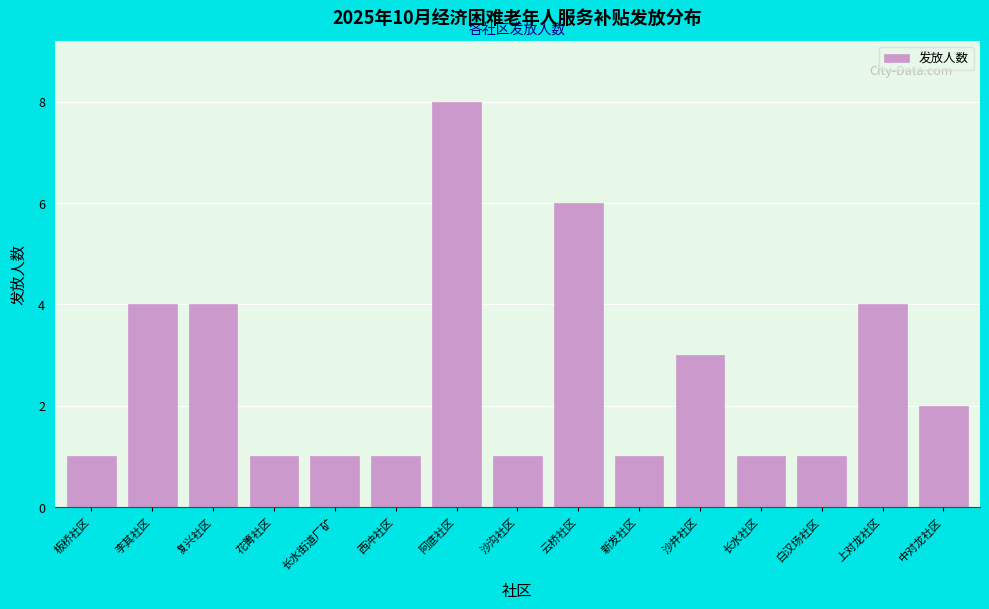

Reading left to right, extract all data points from this chart.

1	4	4	1	1	1	8	1	6	1	3	1	1	4	2